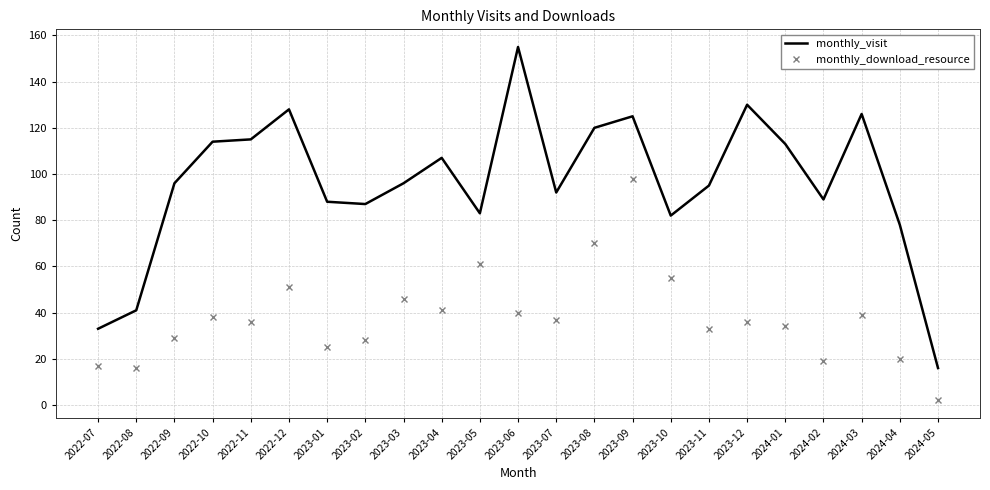

The value of monthly_download_resource at 2023-06 is 40. True or false?

True